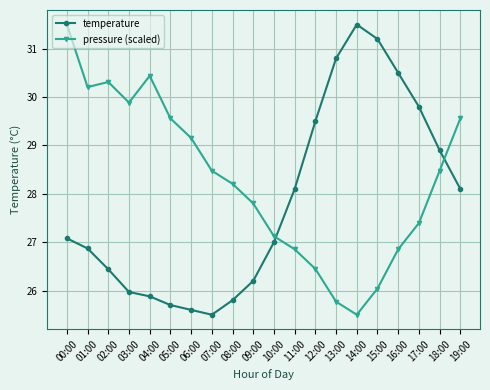

How many intersections are there between temperature and pressure (scaled)?

2